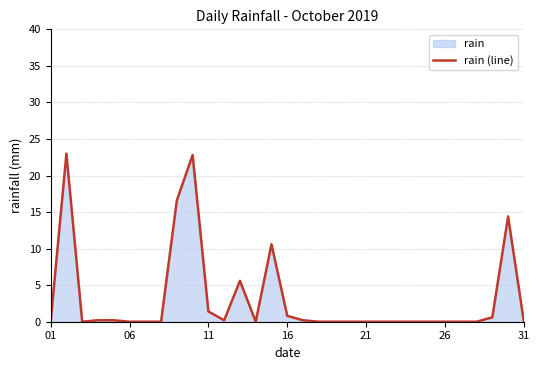

What is the difference between the maximum and minimum values?

23.0